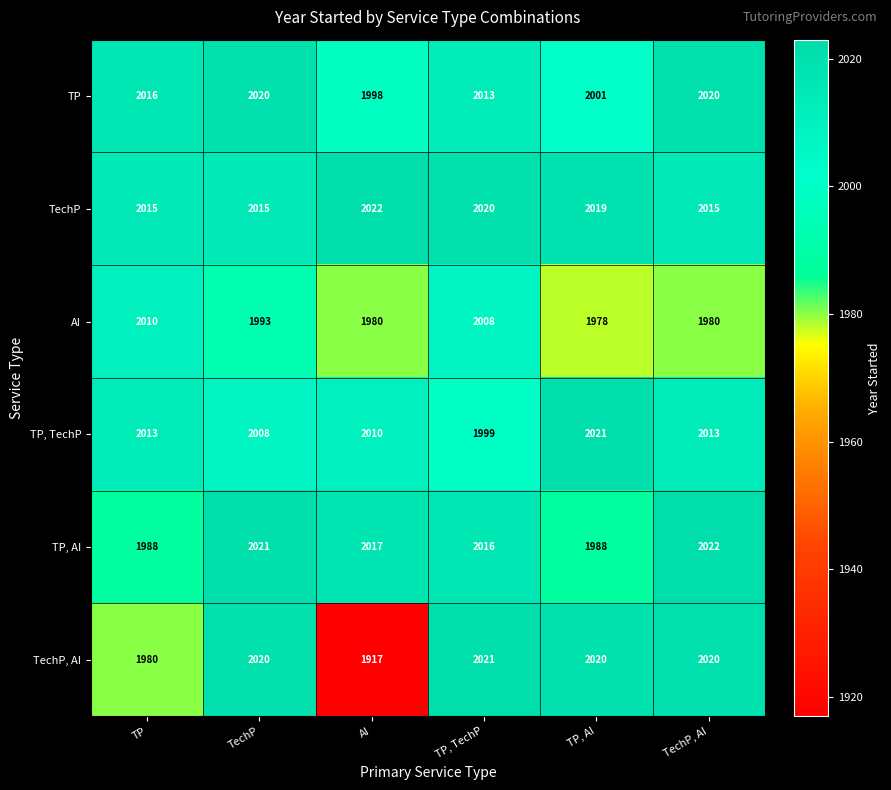

At TP, AI, list the series in order from largest to smallest.

TP, TechP, TechP, AI, TechP, TP, TP, AI, AI